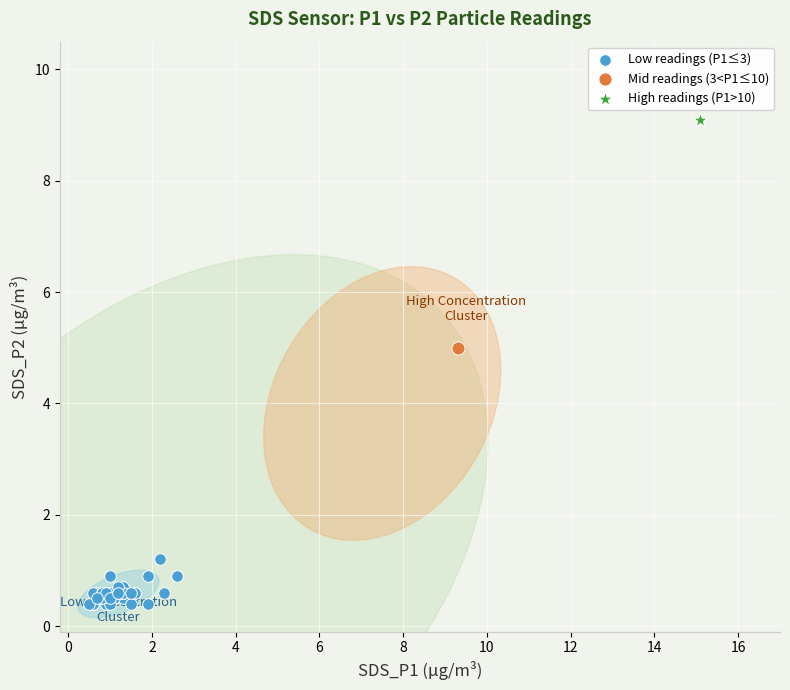

What are all the series names shown in the legend?

Low readings (P1≤3), Mid readings (3<P1≤10), High readings (P1>10)